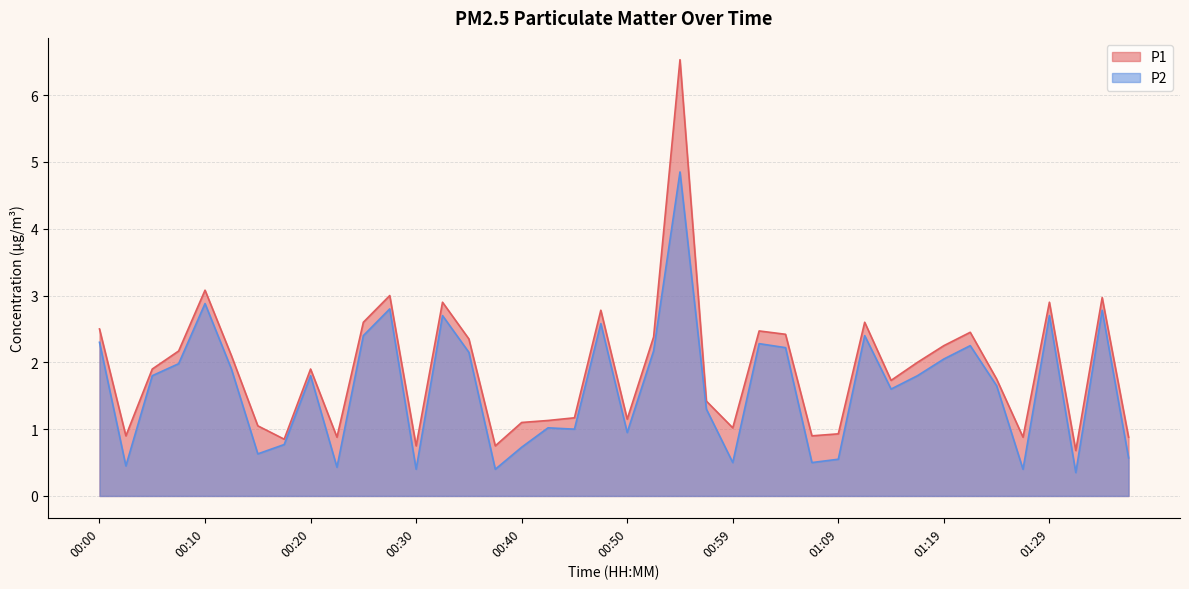

What is the minimum value for P1?

0.7